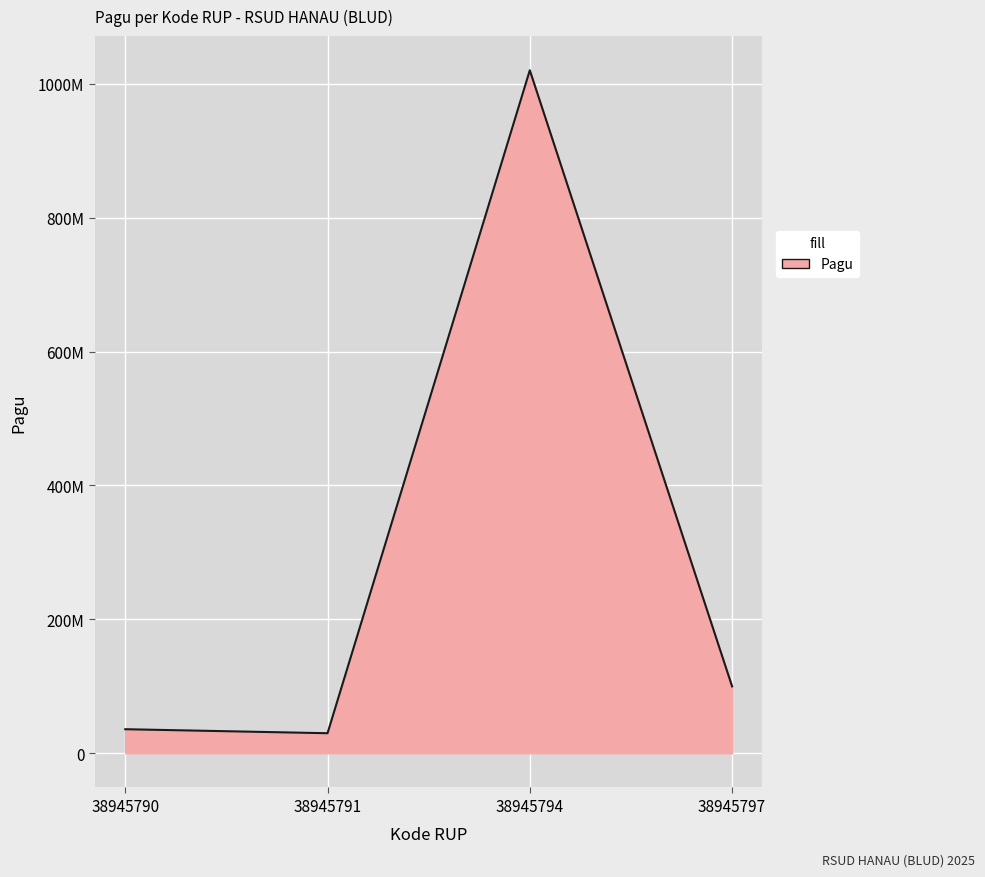

How many points are higher than both their immediate neighbors (excluding endpoints)?

1